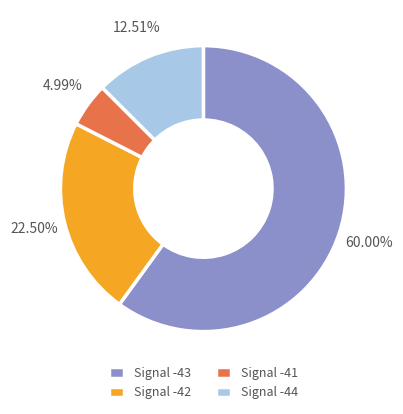

What is the largest slice in the pie chart?

Signal -43